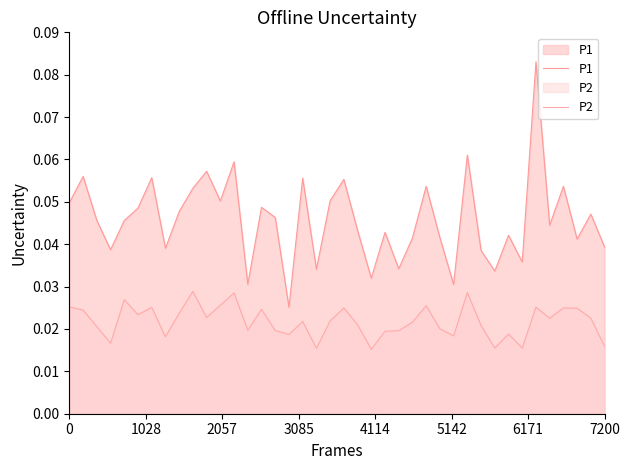

Count the P2 values in the range 0 to 1.

40